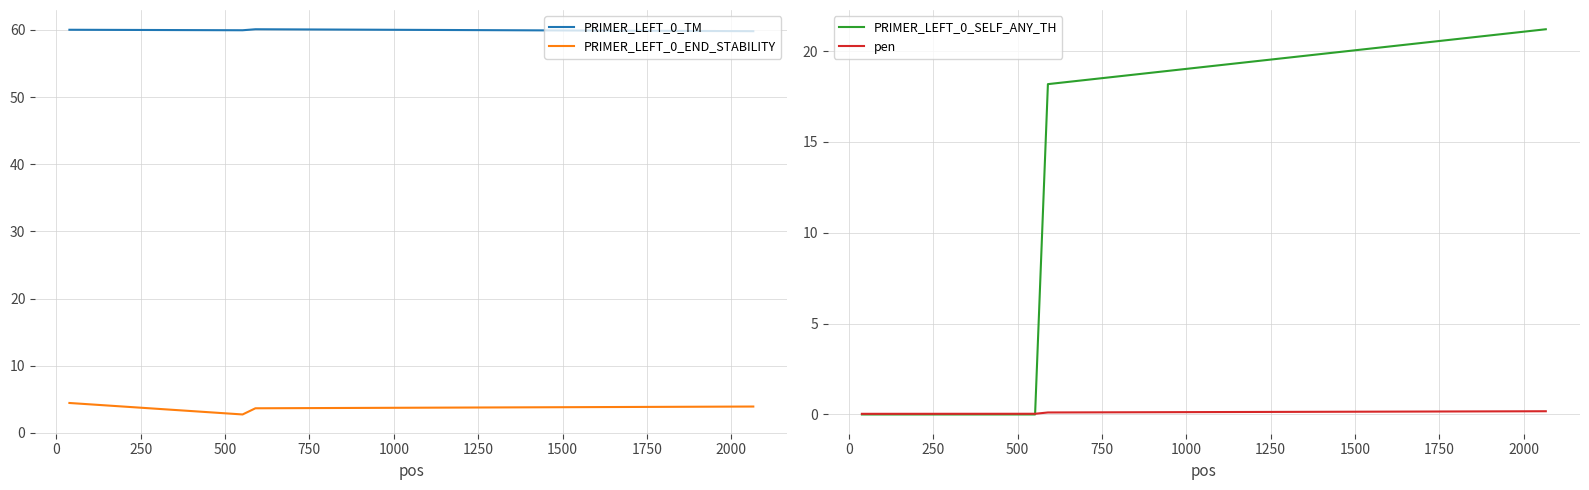

What is the highest value of the PRIMER_LEFT_0_TM series?

60.1